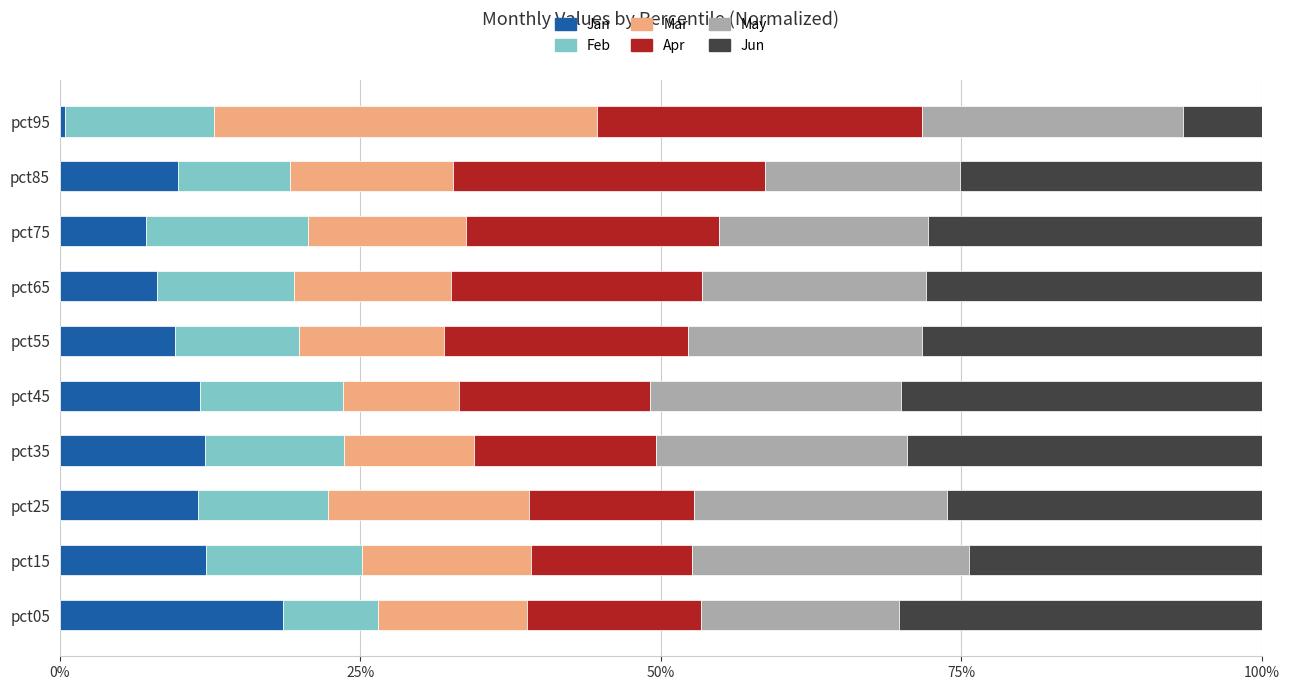

The Jan series shows 6.9 at pct05. True or false?

False